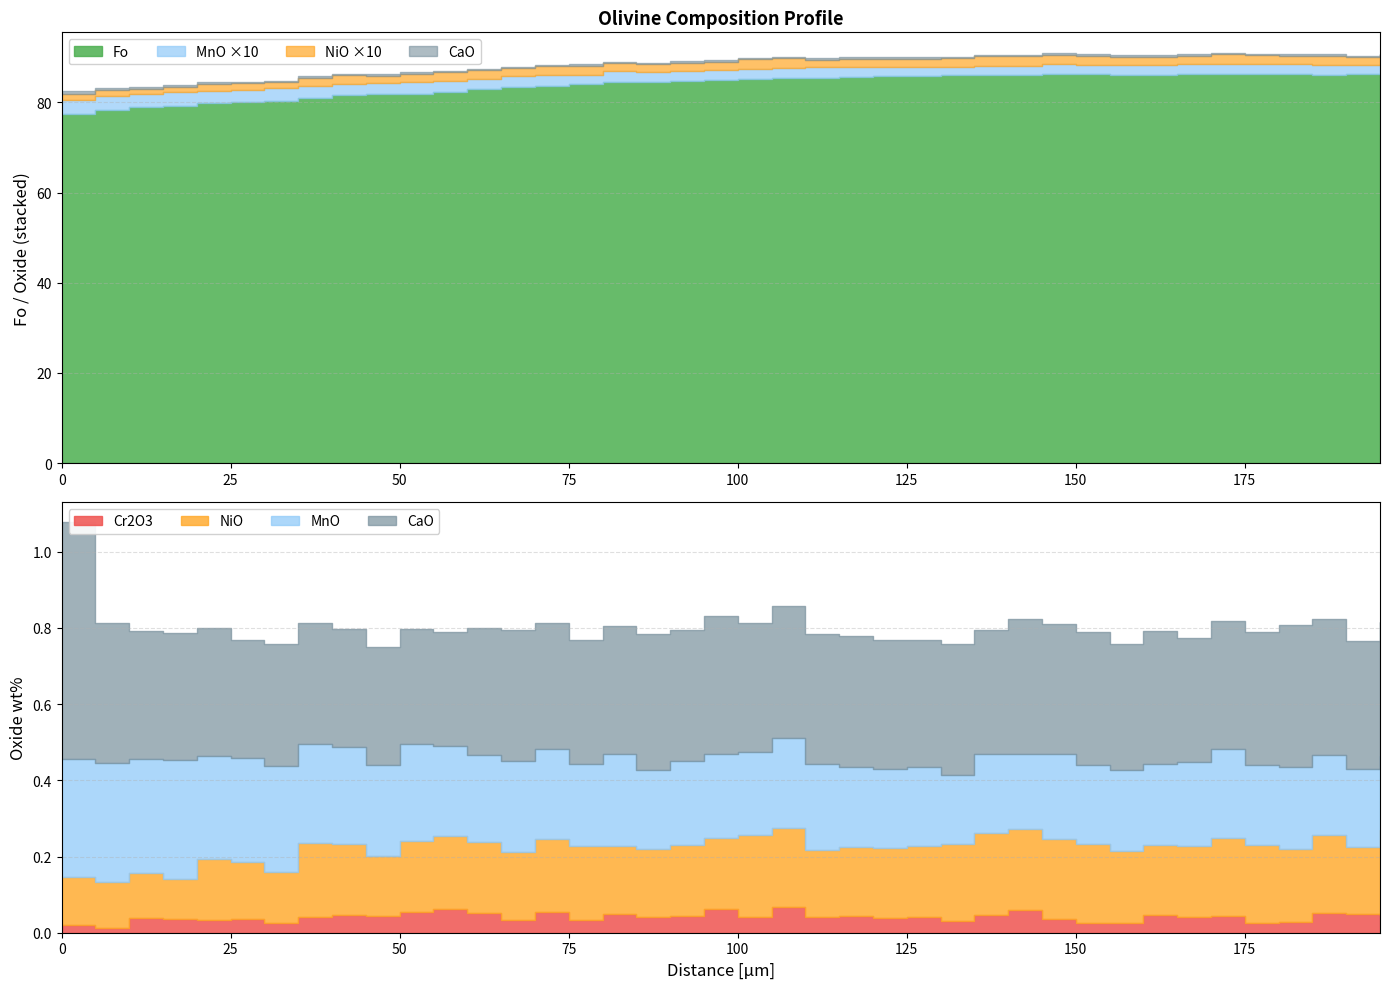

What is the total value across all series at 140?

86.9